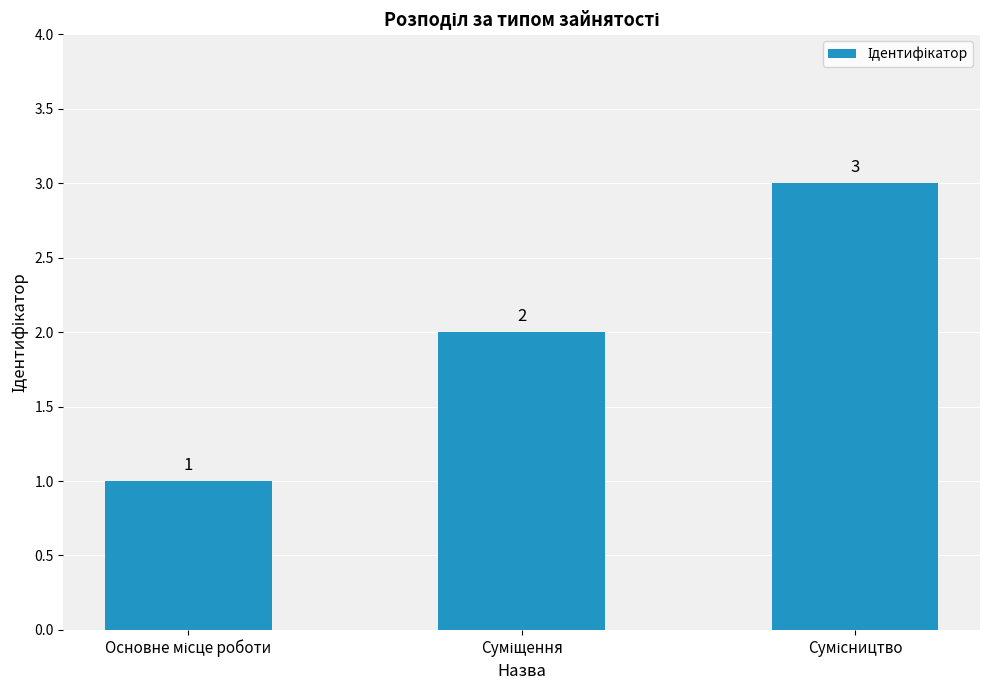

What is the value of the 3rd bar from the left?

3